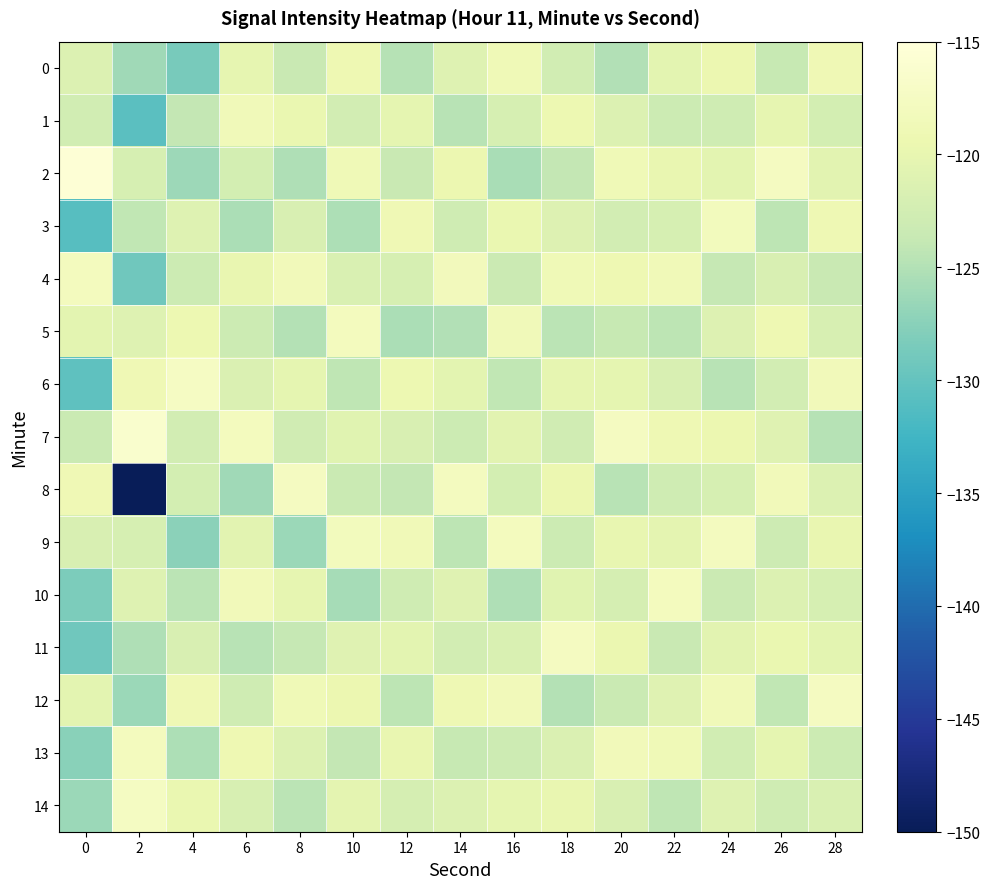

Which category has the lowest value across all series?

2